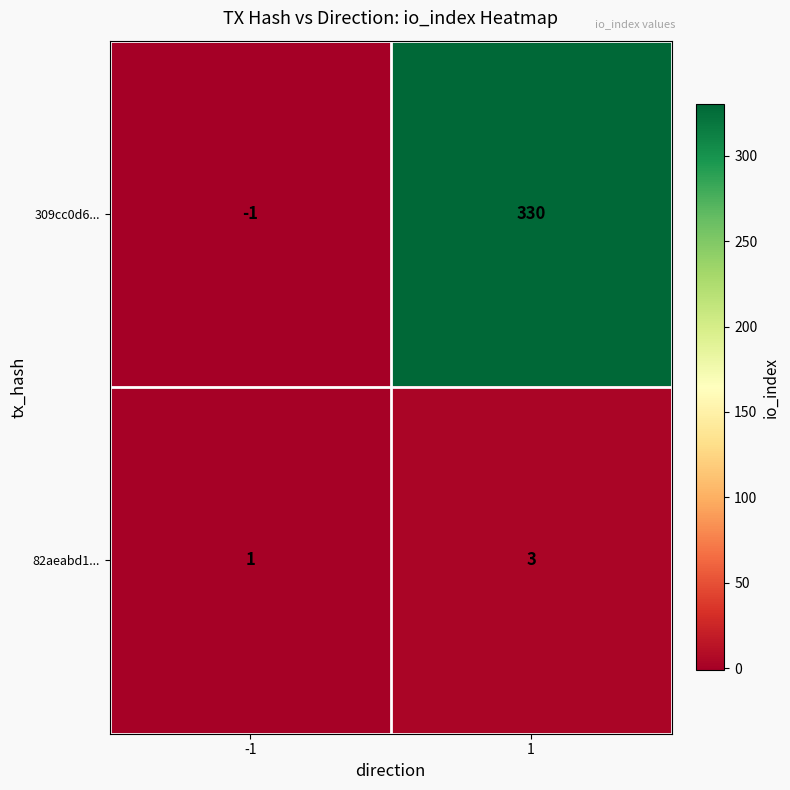

Reading left to right, transcribe all the data shown in this chart.

309cc0d6...: -1	330
82aeabd1...: 1	3